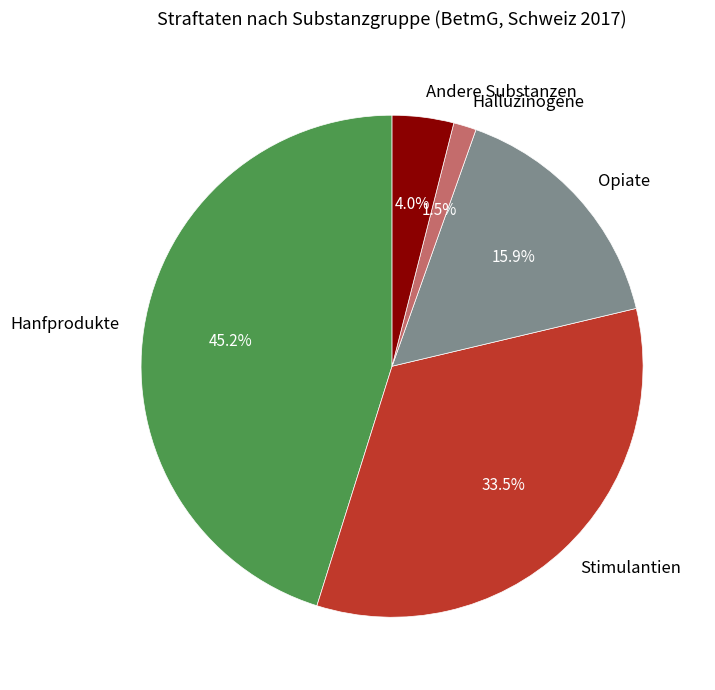

Is there any slice that represents more than half of the pie?

No